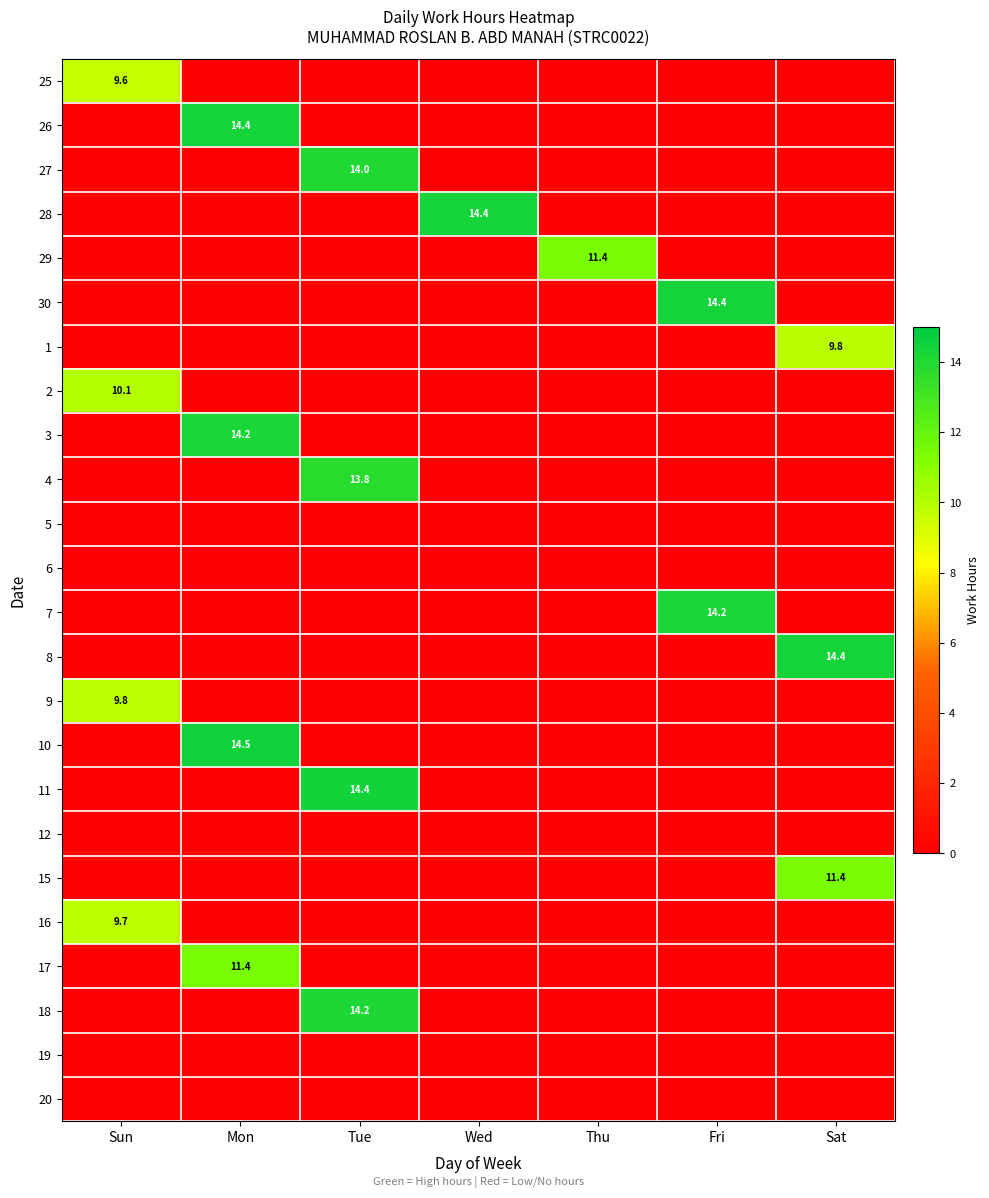

What is the difference between the highest and lowest values at Wed?

14.4